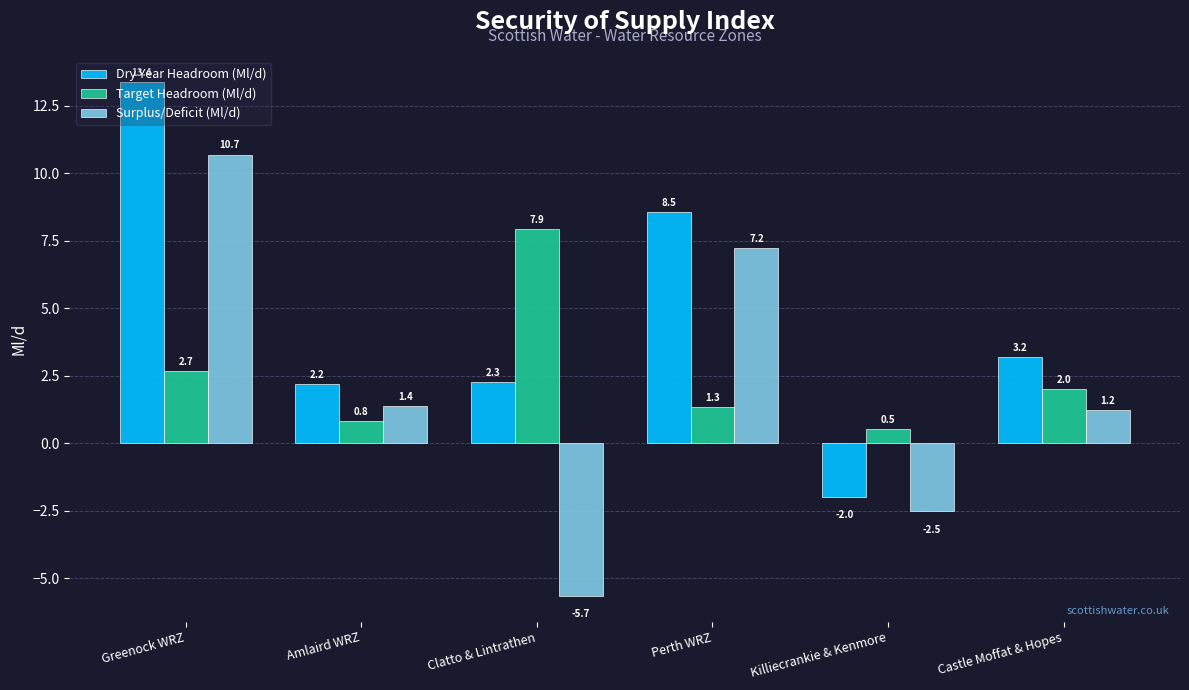

Where does the Target Headroom (Ml/d) series first go above 1?

Greenock WRZ